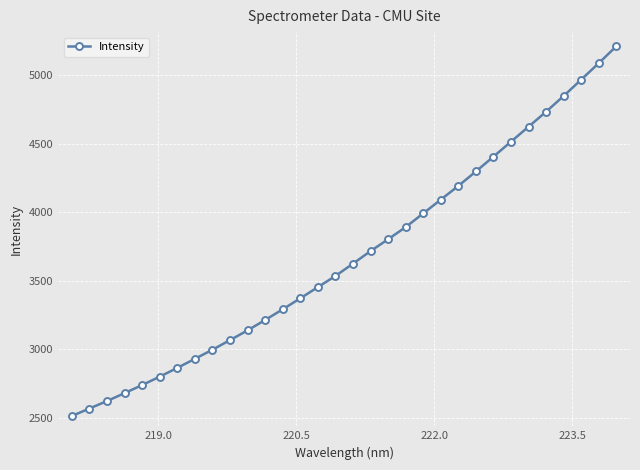

What is the value of the 28th point from the left?

4735.0